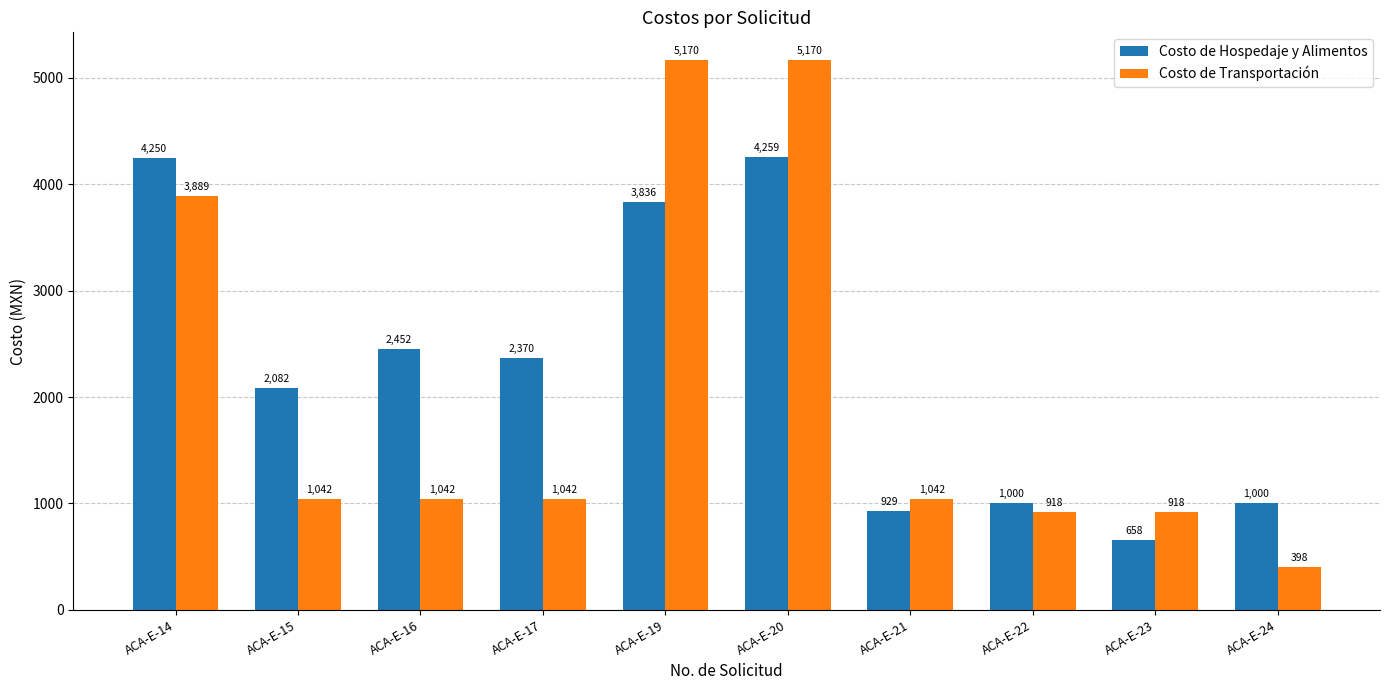

Which label corresponds to the smallest value in the chart?

ACA-E-24